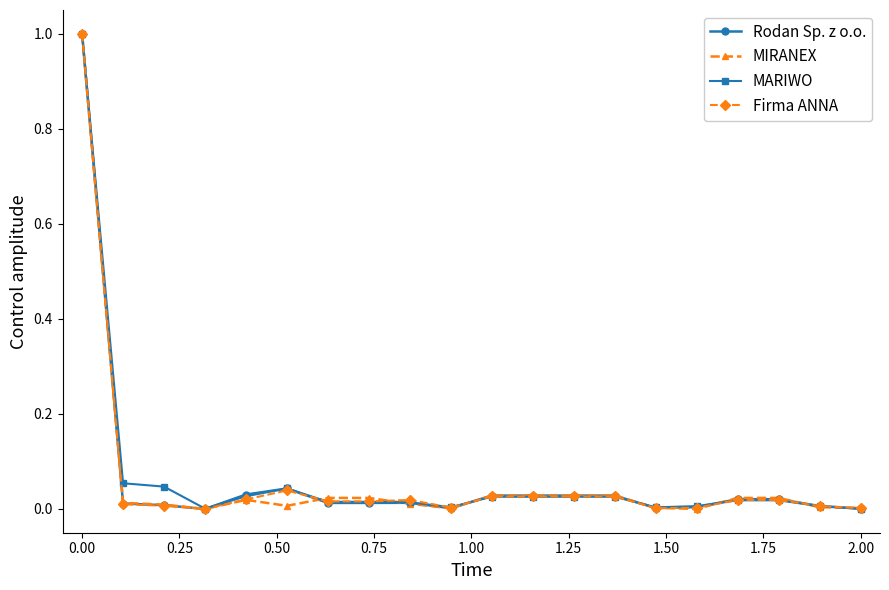

What is the highest value of the Firma ANNA series?

1.0